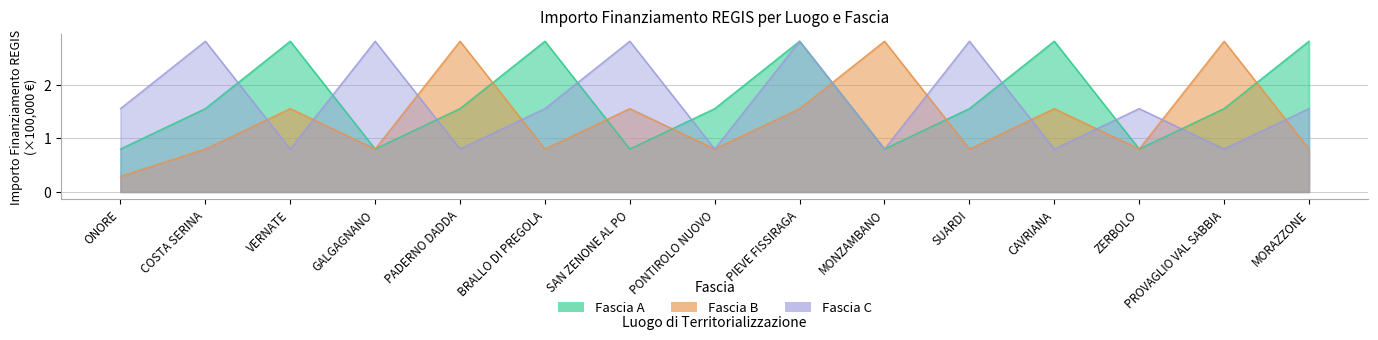

Where is the first local maximum for Fascia B?

VERNATE